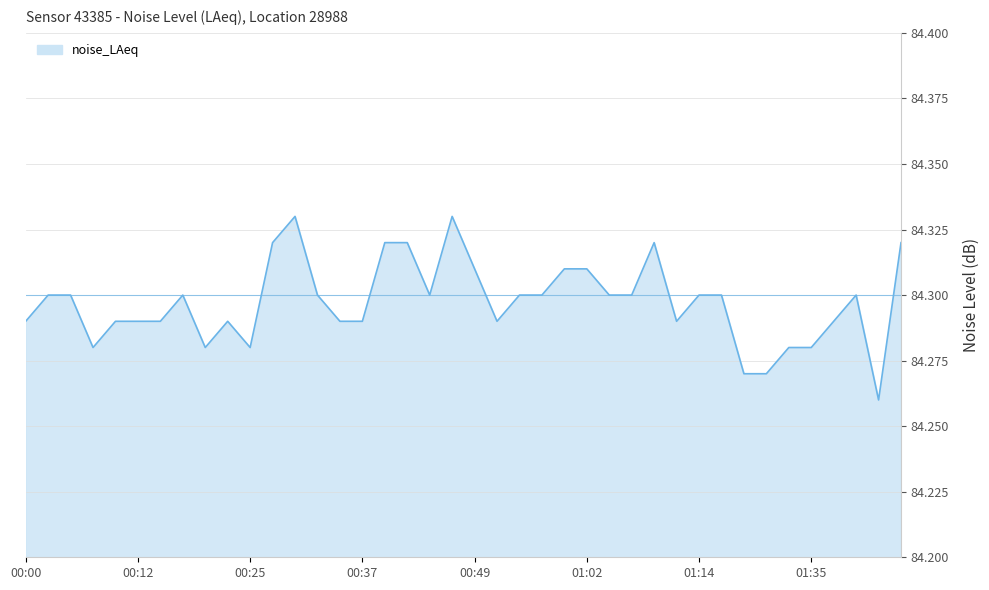

How many values are between 84 and 85?

40